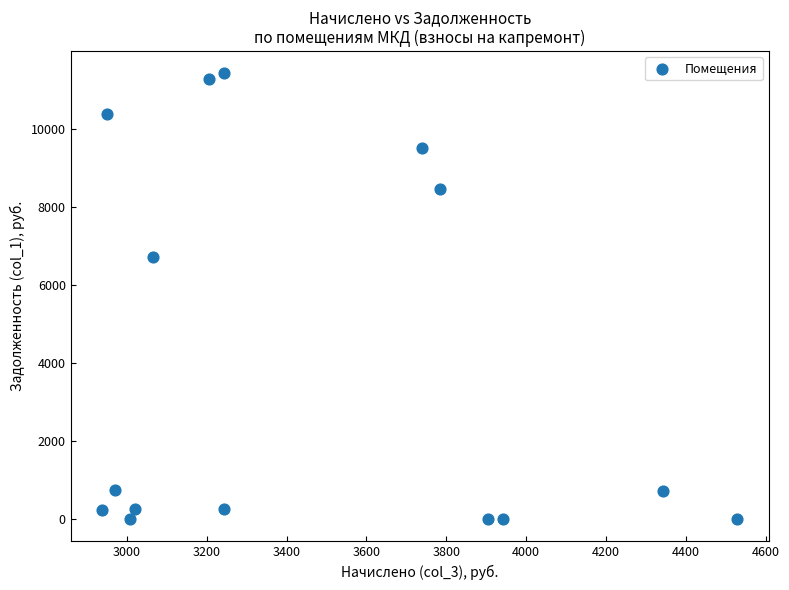

What is the range of Y values (max minus min)?

11419.1